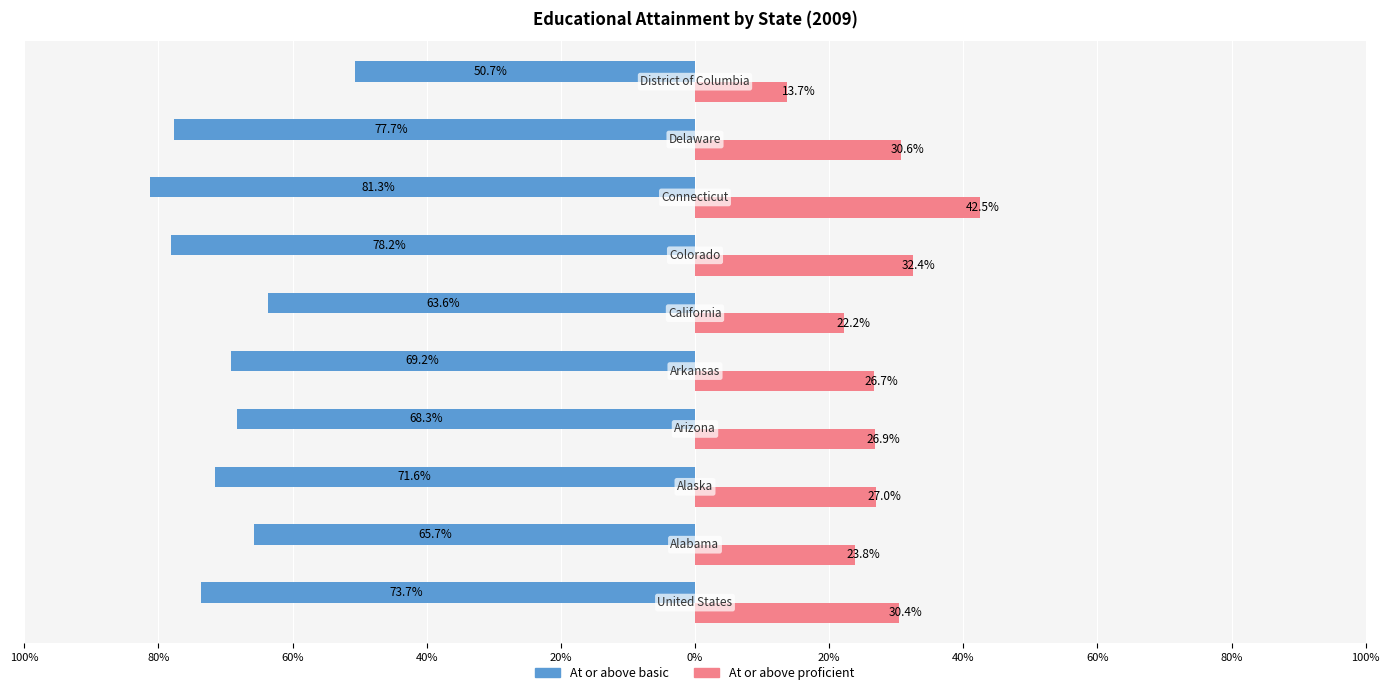

What is the lowest value of the At or above basic series?

-81.3